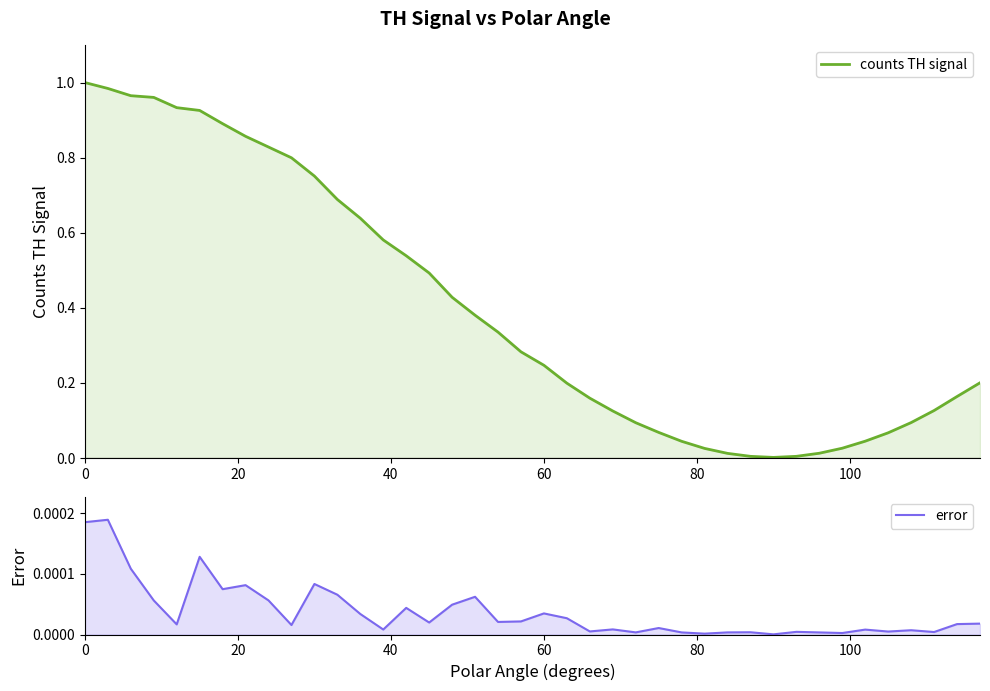

What is the greatest value displayed?

1.0